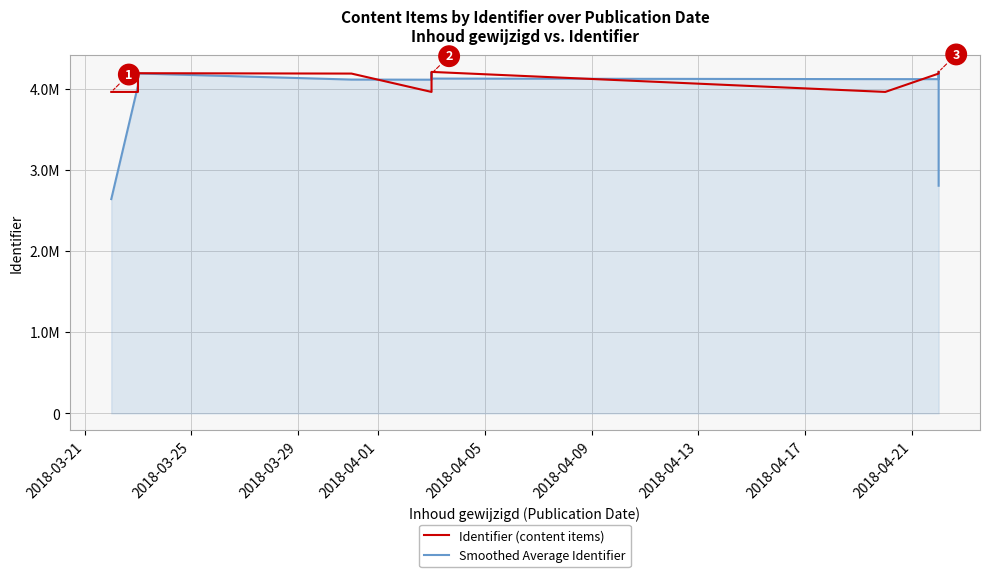

The Identifier (content items) series shows 6853109.6 at 2018-04-01. True or false?

False